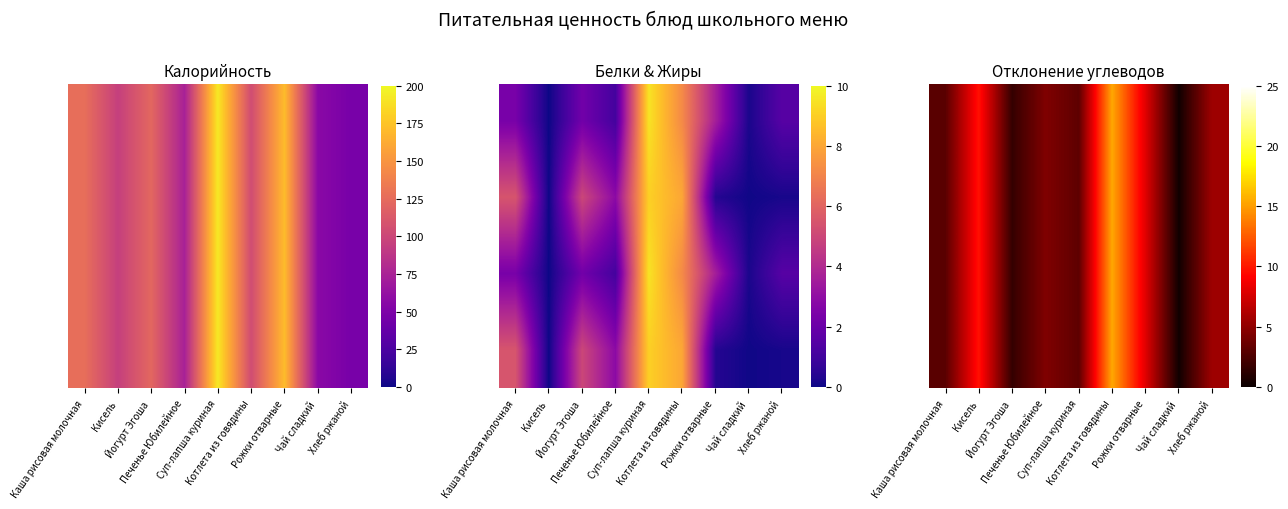

Which label corresponds to the smallest value in the chart?

Чай сладкий